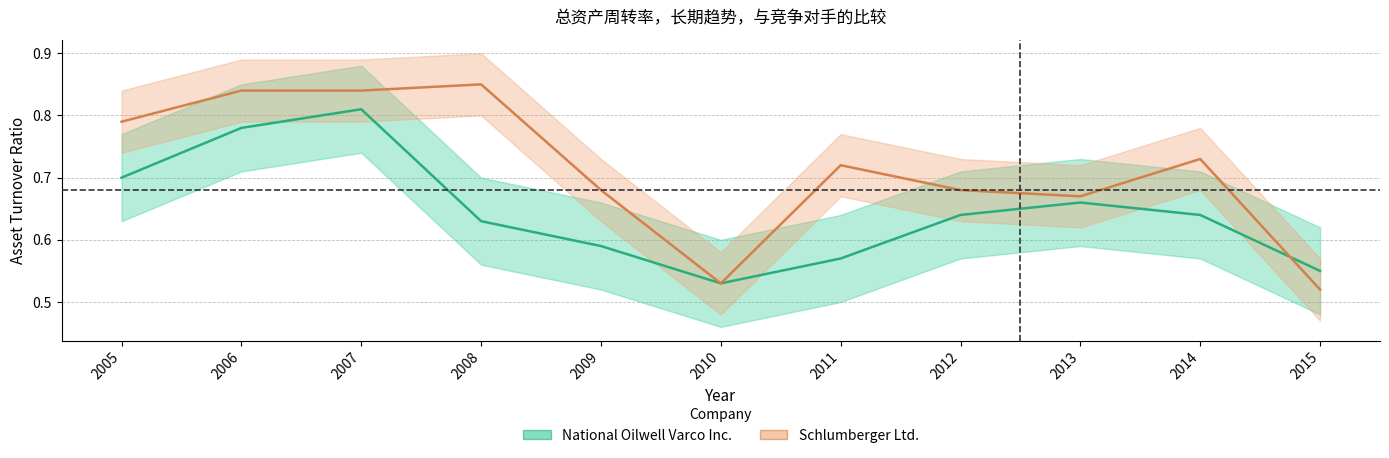

Between which two adjacent categories do Schlumberger Ltd. and National Oilwell Varco Inc. first intersect?

2014 and 2015